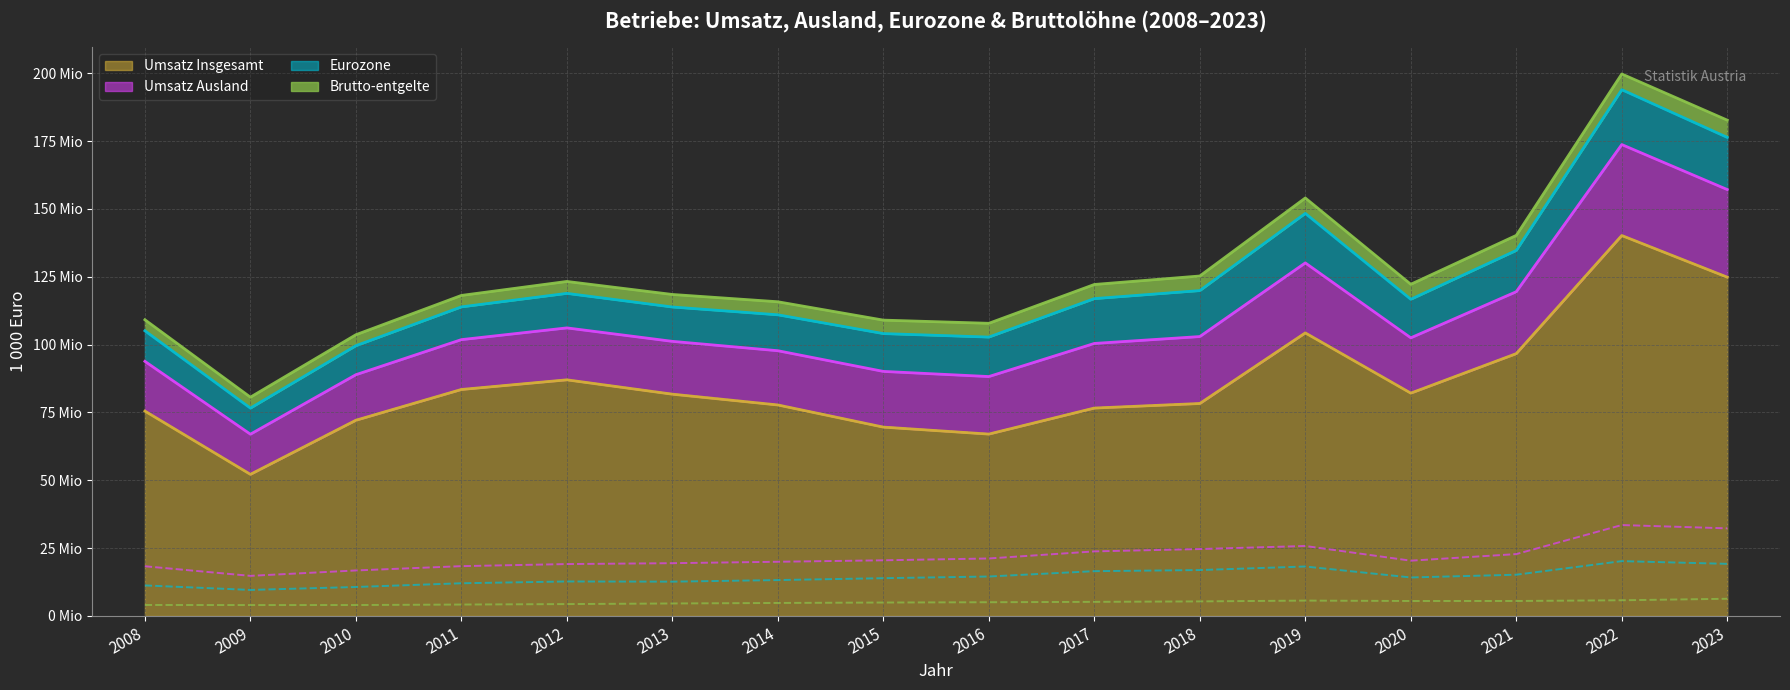

True or false: Brutto-entgelte and Eurozone cross at least once.

False